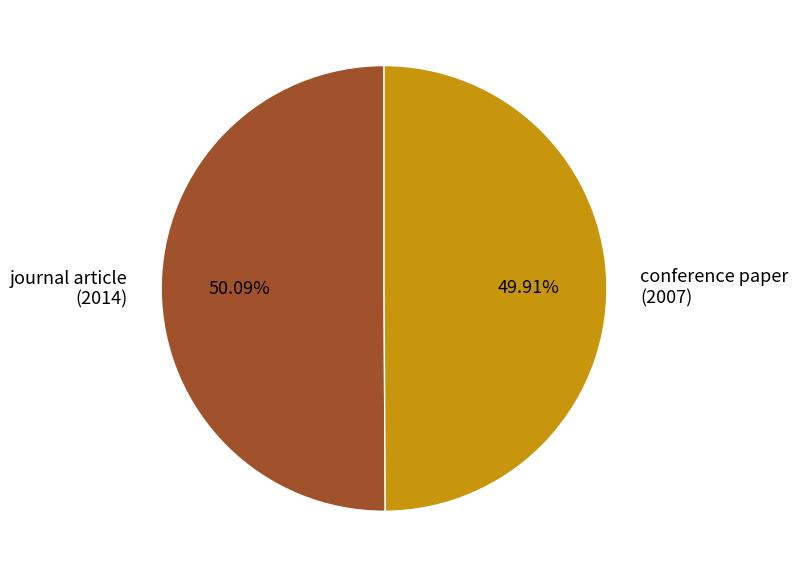

Is the sum of journal article (2014) and conference paper (2007) greater than half?

Yes